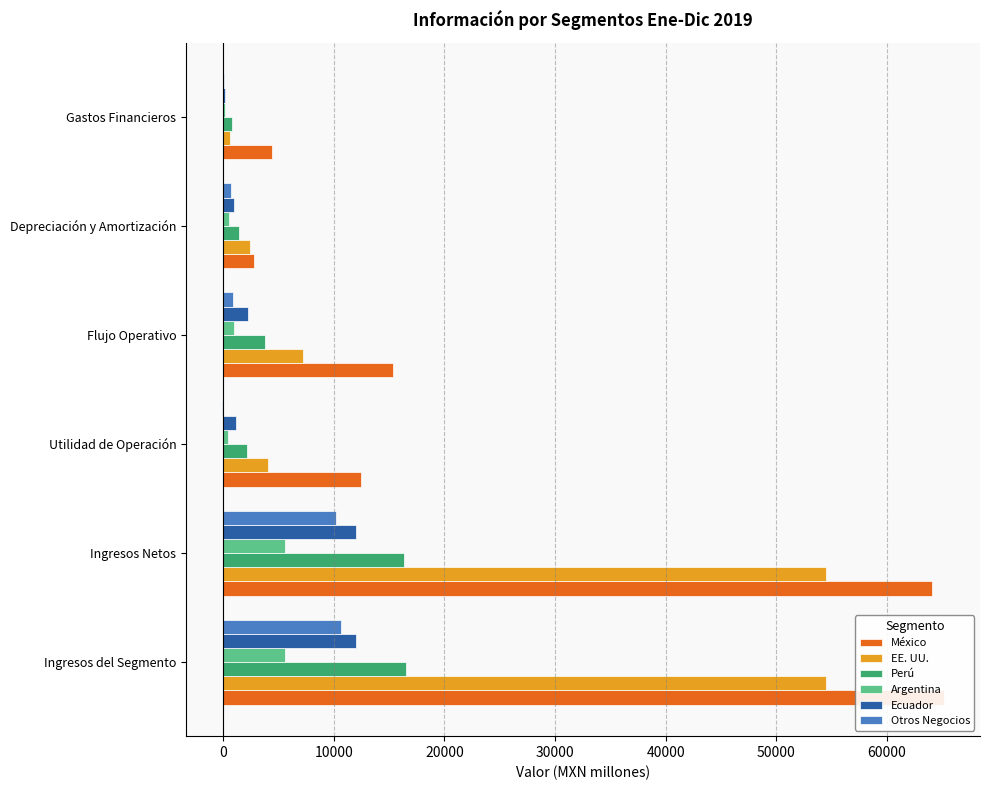

What is the sum of all Perú values?

41118.5